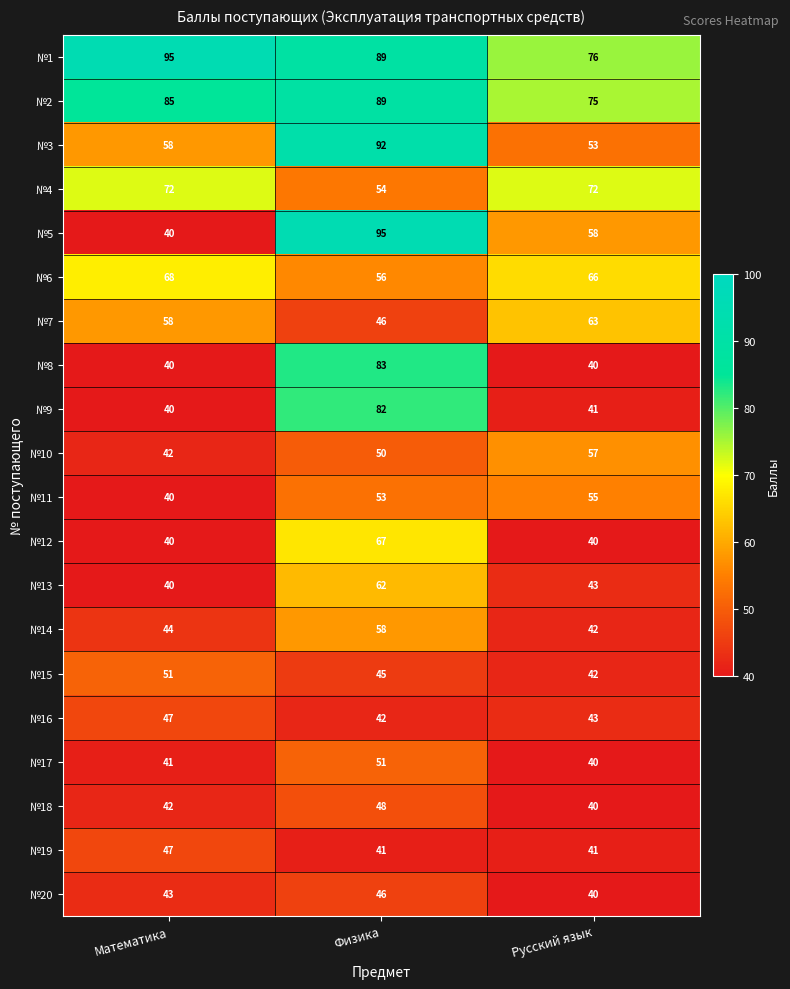

Count the №8 values in the range 40 to 83.

3